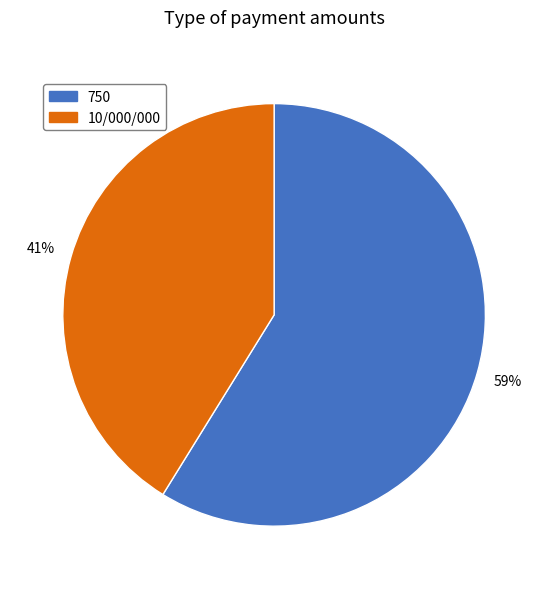

Does 10/000/000 account for over 50% of the chart?

No